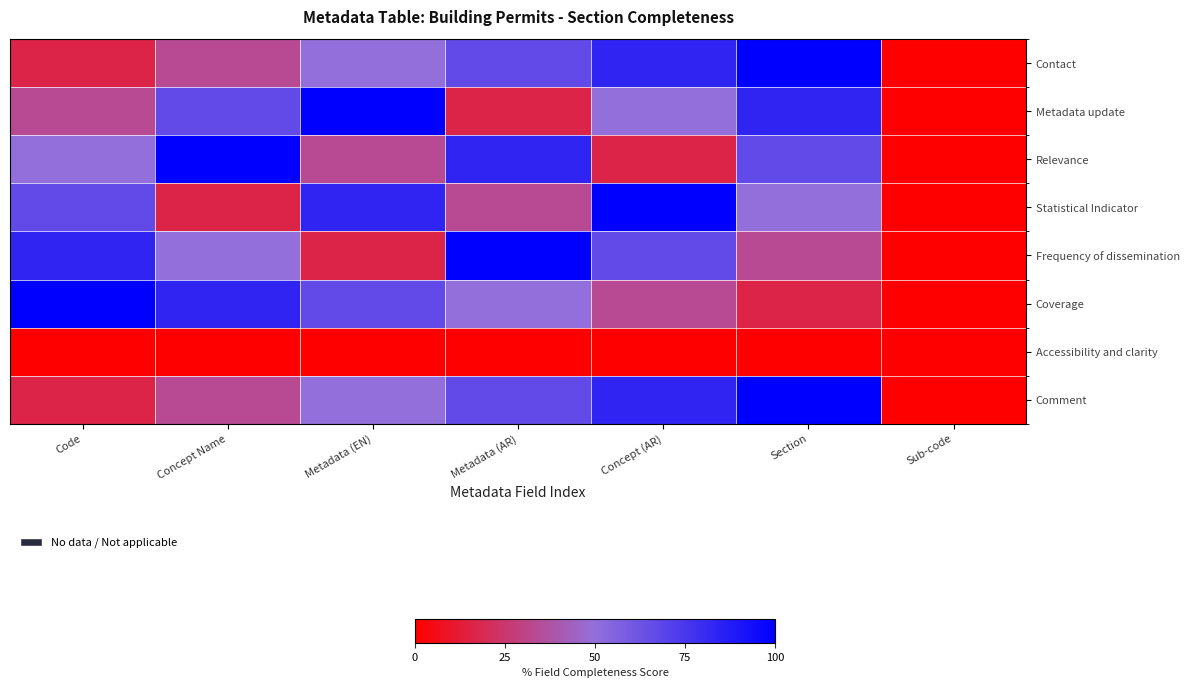

Reading left to right, transcribe all the data shown in this chart.

Contact: Code=0.2	Concept Name=0.3	Metadata (EN)=0.5	Metadata (AR)=0.7	Concept (AR)=0.8	Section=1.0	Sub-code=0.0
Metadata update: Code=0.3	Concept Name=0.7	Metadata (EN)=1.0	Metadata (AR)=0.2	Concept (AR)=0.5	Section=0.8	Sub-code=0.0
Relevance: Code=0.5	Concept Name=1.0	Metadata (EN)=0.3	Metadata (AR)=0.8	Concept (AR)=0.2	Section=0.7	Sub-code=0.0
Statistical Indicator: Code=0.7	Concept Name=0.2	Metadata (EN)=0.8	Metadata (AR)=0.3	Concept (AR)=1.0	Section=0.5	Sub-code=0.0
Frequency of dissemination: Code=0.8	Concept Name=0.5	Metadata (EN)=0.2	Metadata (AR)=1.0	Concept (AR)=0.7	Section=0.3	Sub-code=0.0
Coverage: Code=1.0	Concept Name=0.8	Metadata (EN)=0.7	Metadata (AR)=0.5	Concept (AR)=0.3	Section=0.2	Sub-code=0.0
Accessibility and clarity: Code=0.0	Concept Name=0.0	Metadata (EN)=0.0	Metadata (AR)=0.0	Concept (AR)=0.0	Section=0.0	Sub-code=0.0
Comment: Code=0.2	Concept Name=0.3	Metadata (EN)=0.5	Metadata (AR)=0.7	Concept (AR)=0.8	Section=1.0	Sub-code=0.0